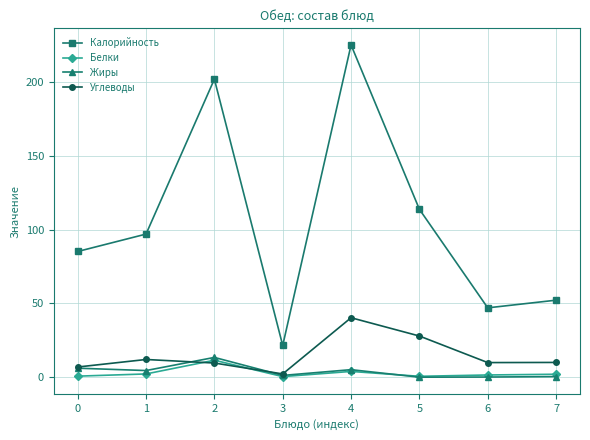

At how many categories does at least one series exceed 131?

2